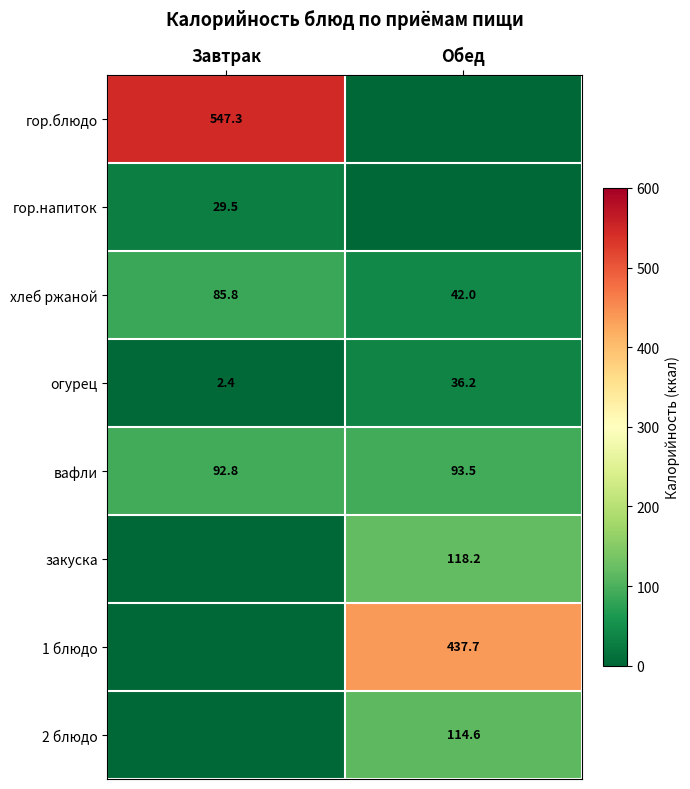

Rank the categories by хлеб ржаной value from lowest to highest.

Обед, Завтрак